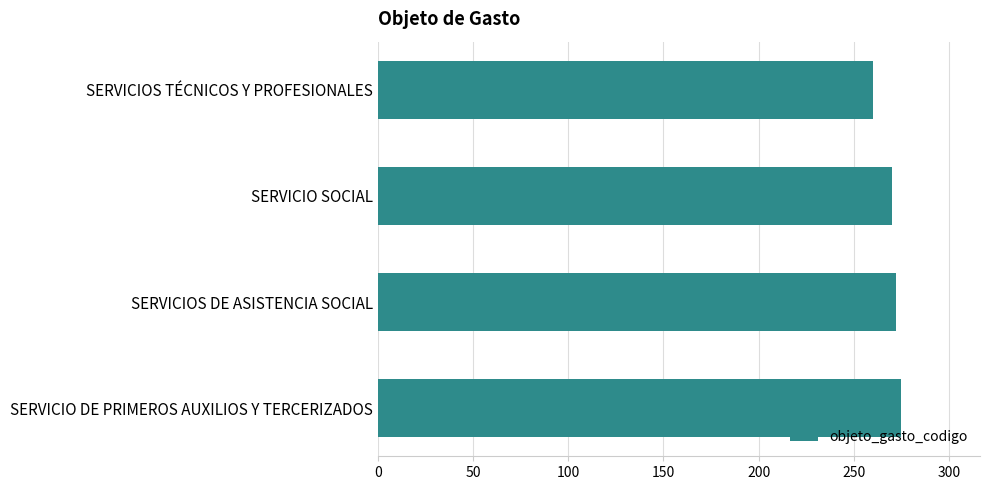

What is the label of the 1st bar from the top?

SERVICIOS TÉCNICOS Y PROFESIONALES